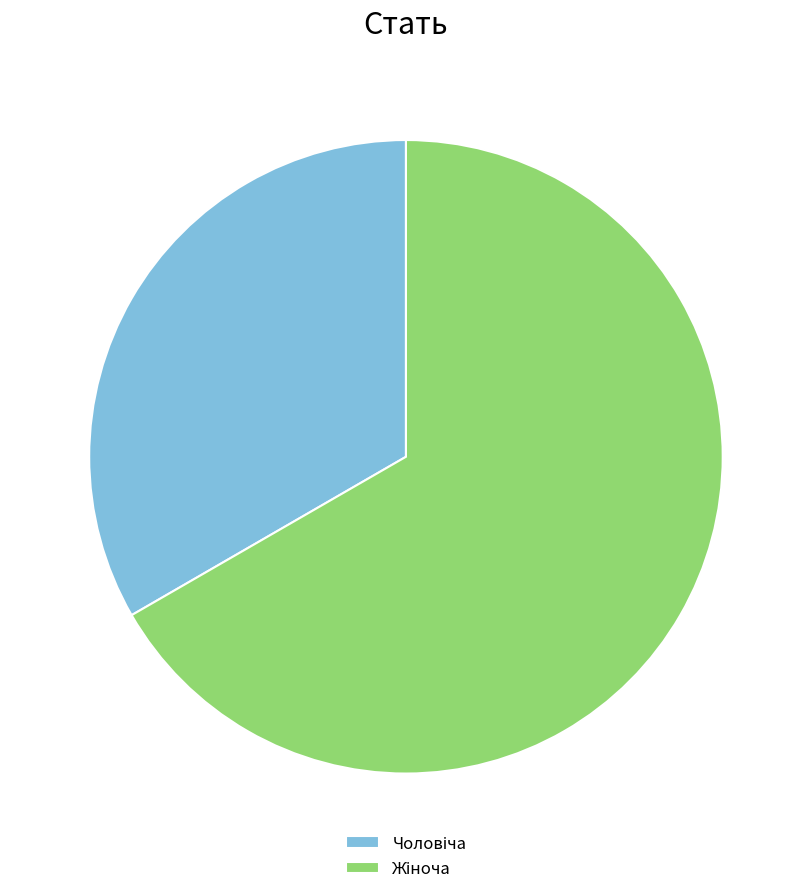

Does any single category account for the majority?

Yes